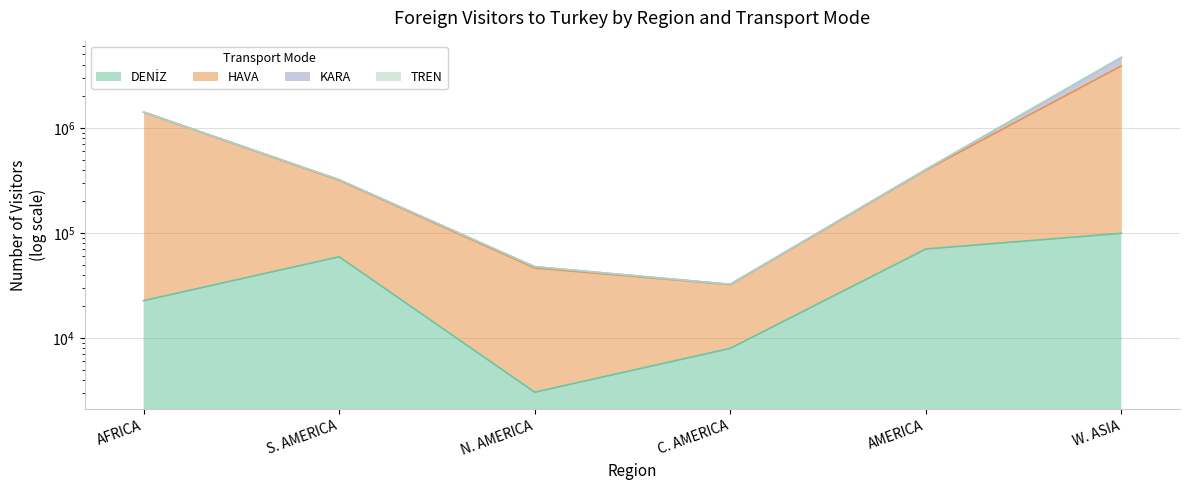

What is the smallest value displayed?

3055